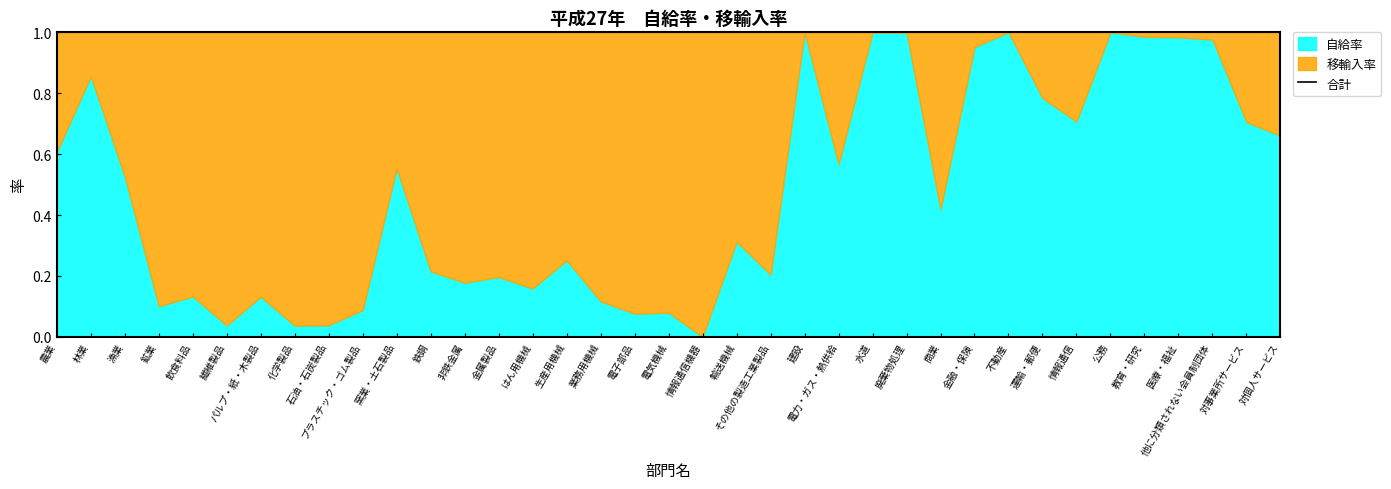

True or false: 自給率 and 移輸入率 intersect in this chart.

True